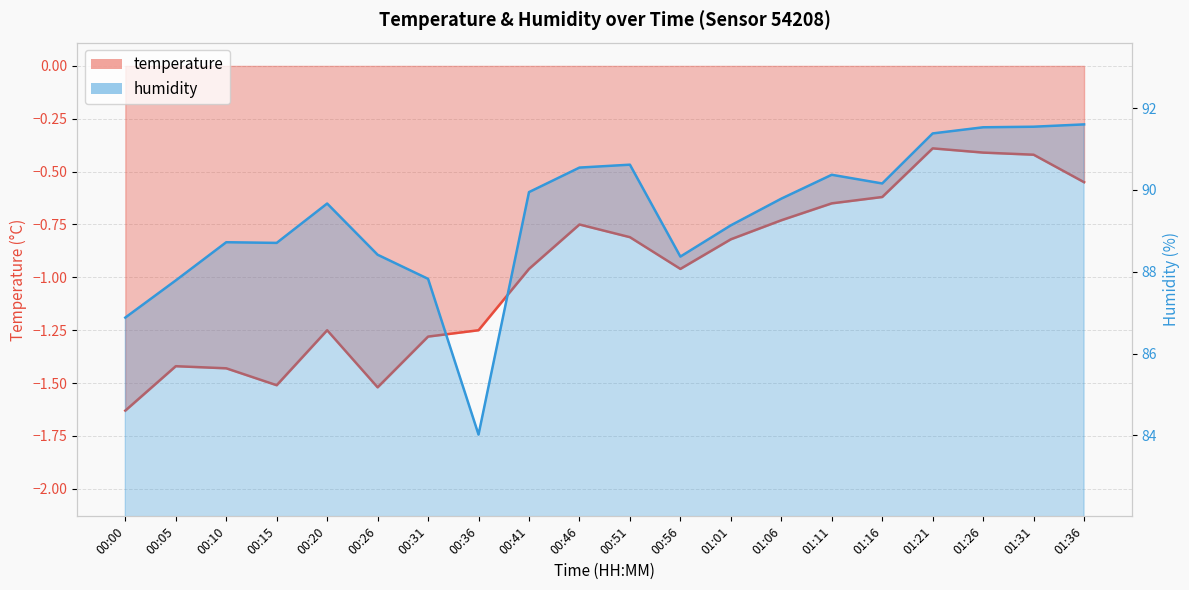

What value does the humidity series have at 00:41?

89.9